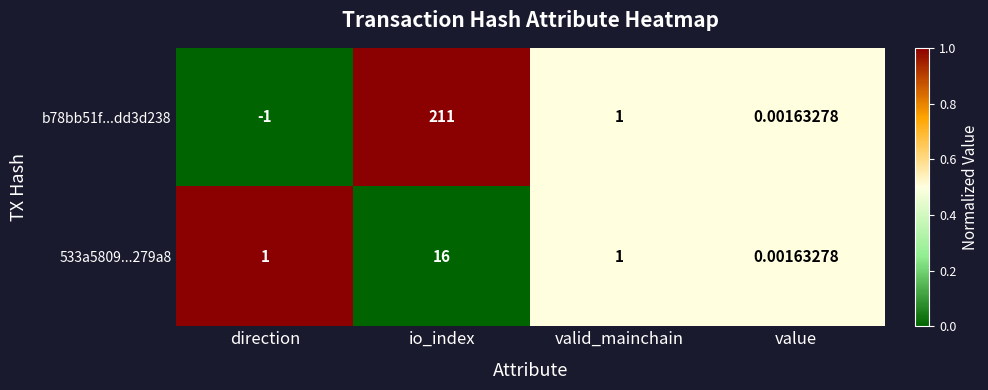

Which series has the largest range (max minus min)?

b78bb51f...dd3d238